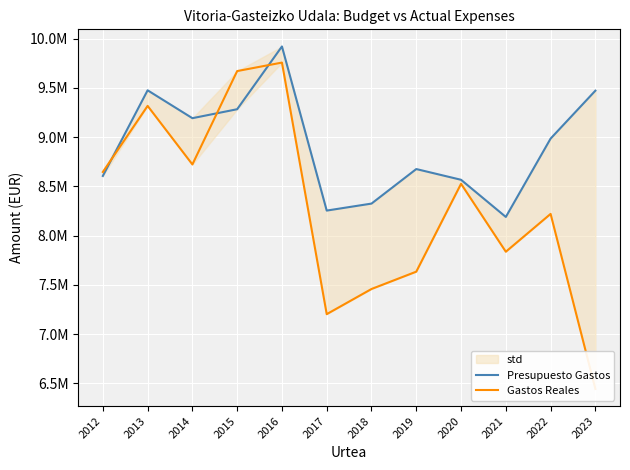

What is the value of the Gastos Reales point at the 11th from the left?

8219556.8